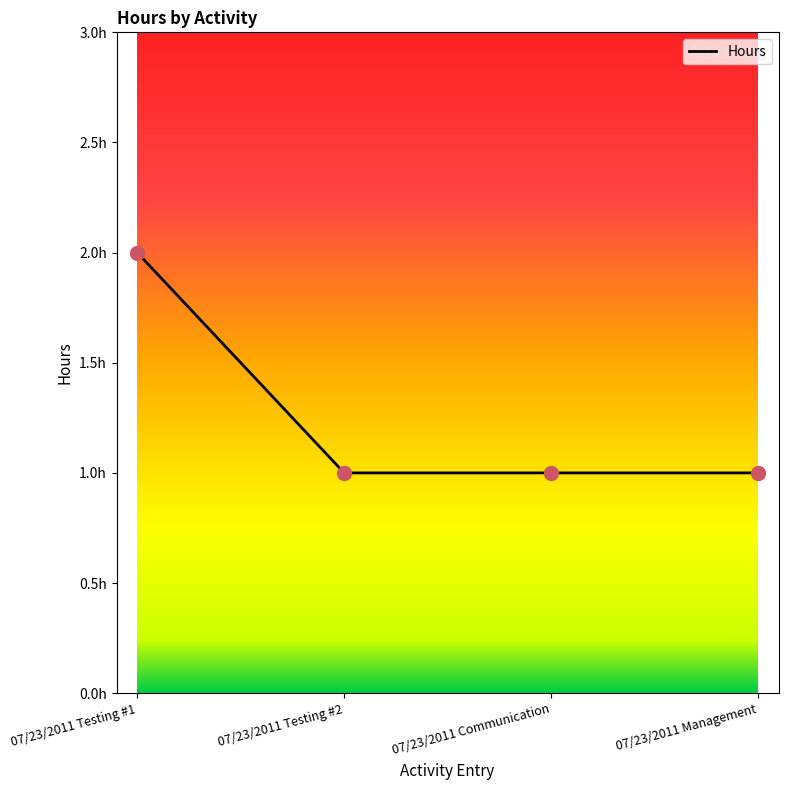

Between 07/23/2011 Testing #2 and 07/23/2011 Testing #1, which is larger?

07/23/2011 Testing #1